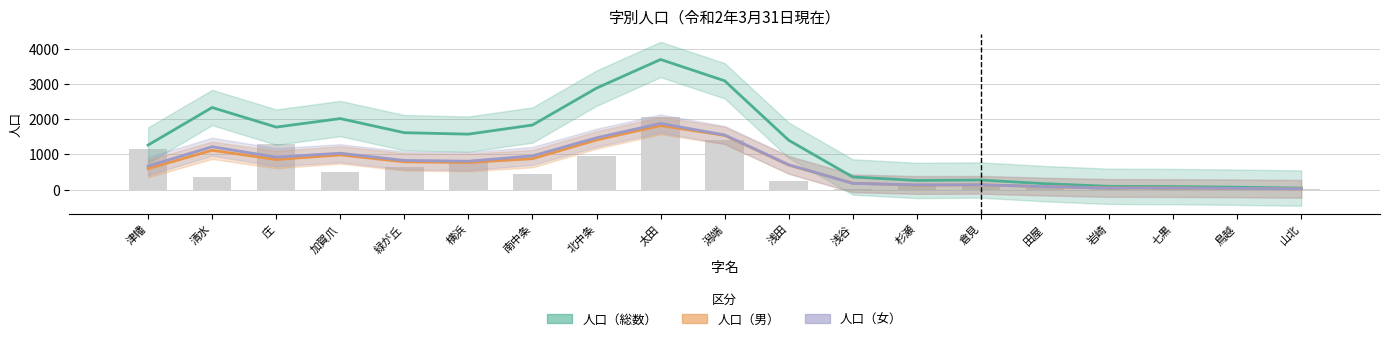

What are all the series names shown in the legend?

人口（総数）, 人口（男）, 人口（女）